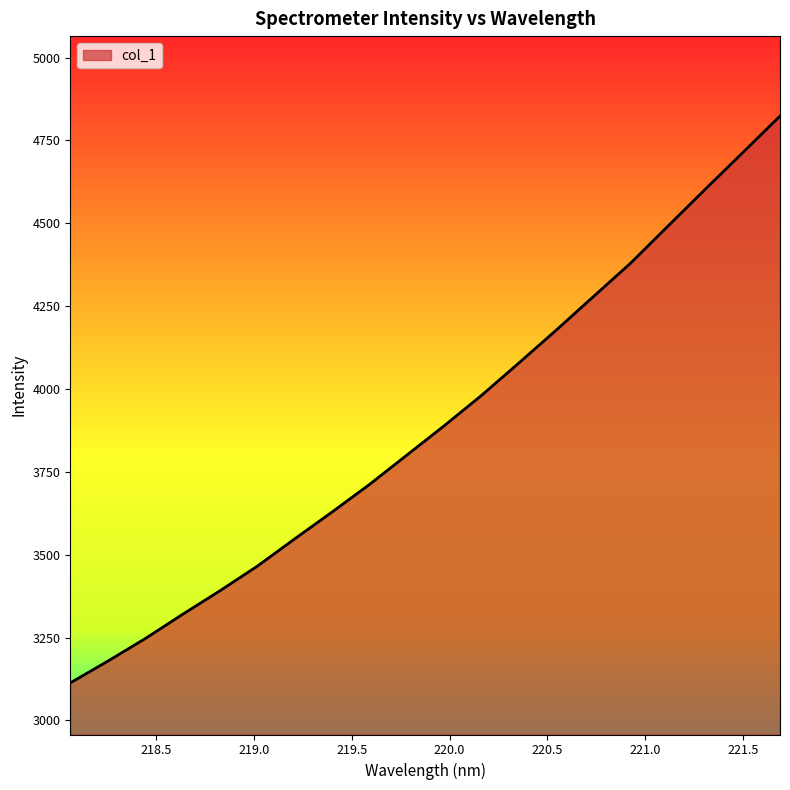

What is the maximum value shown in the chart?

4823.4